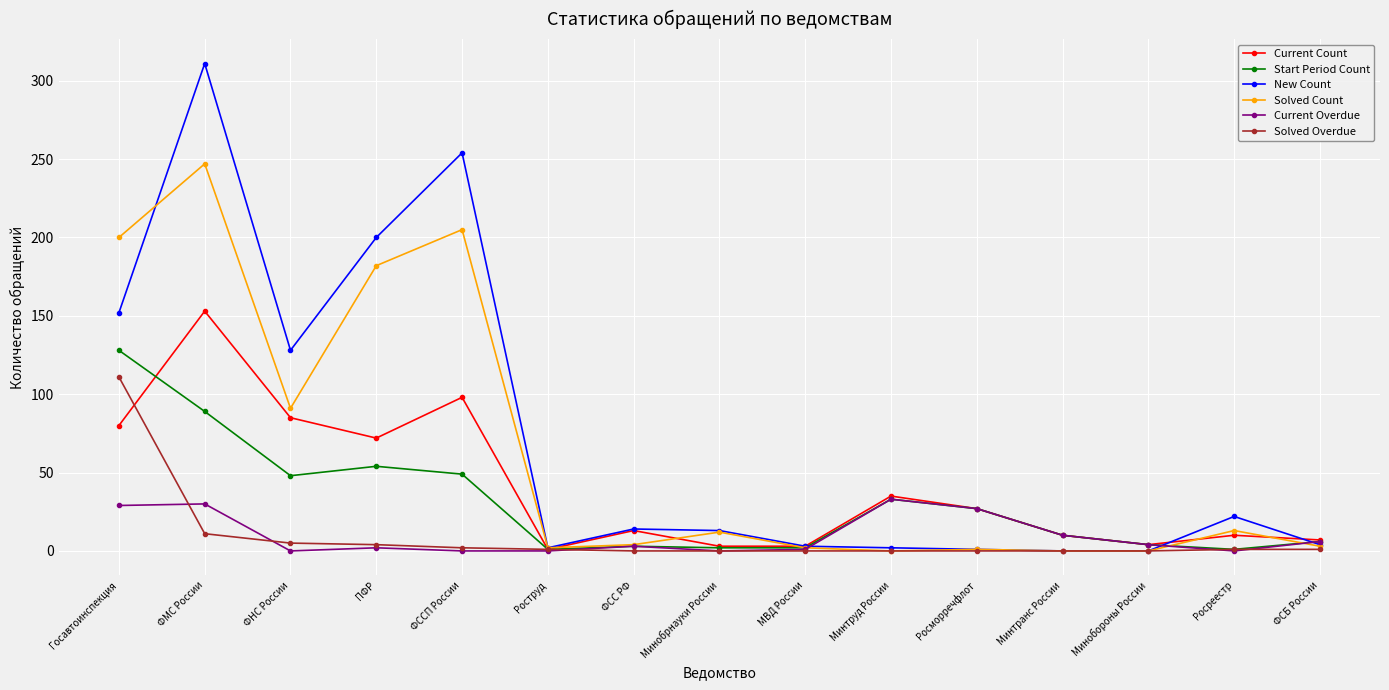

How many lines are shown in the chart?

6